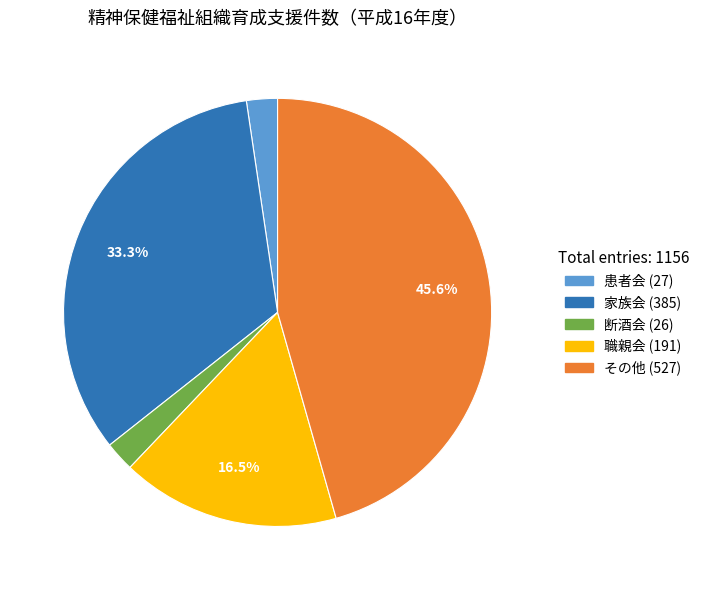

Between 患者会 and その他, which is larger?

その他